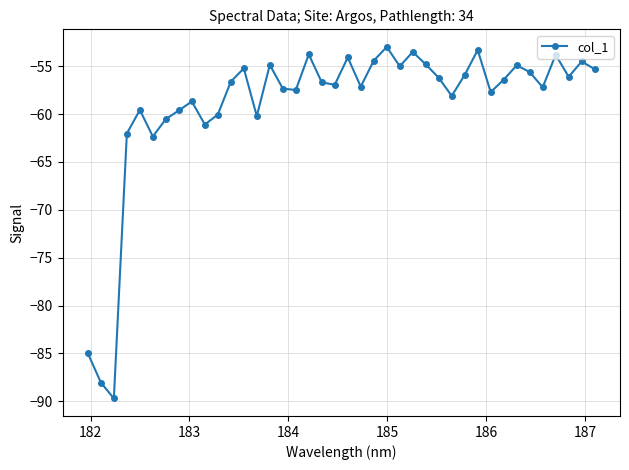

What is the minimum value shown in the chart?

-89.7